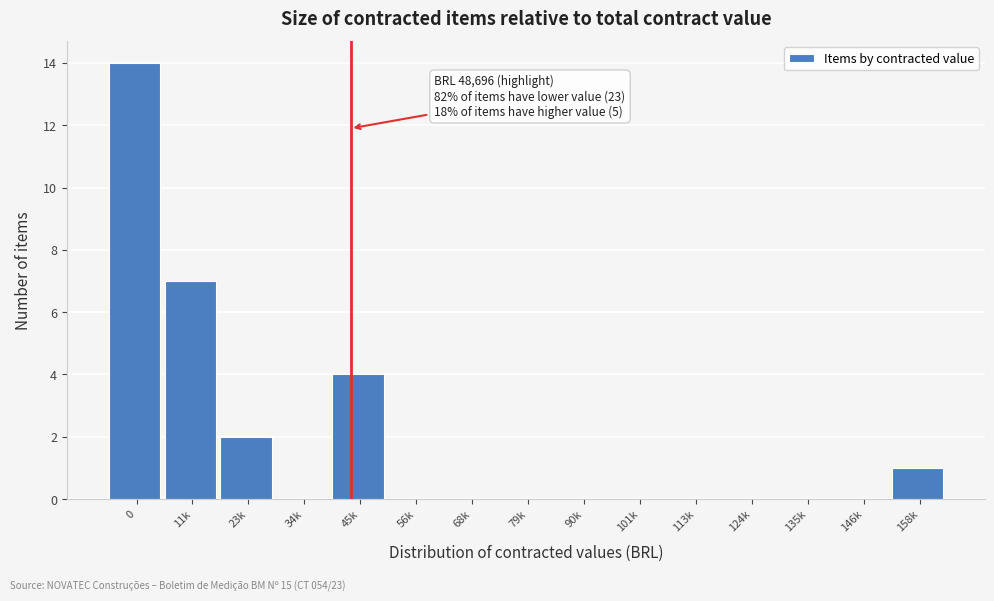

Reading right to left, list all the values displayed in this chart.

158k=1	146k=0	135k=0	124k=0	113k=0	101k=0	90k=0	79k=0	68k=0	56k=0	45k=4	34k=0	23k=2	11k=7	0=14